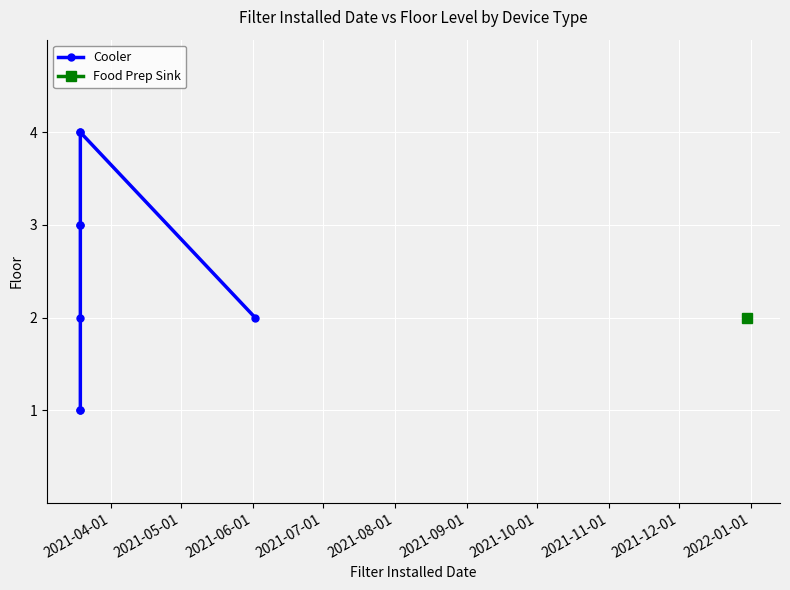

What is the difference between the values at 2021-10-01 and 2021-05-01?

3